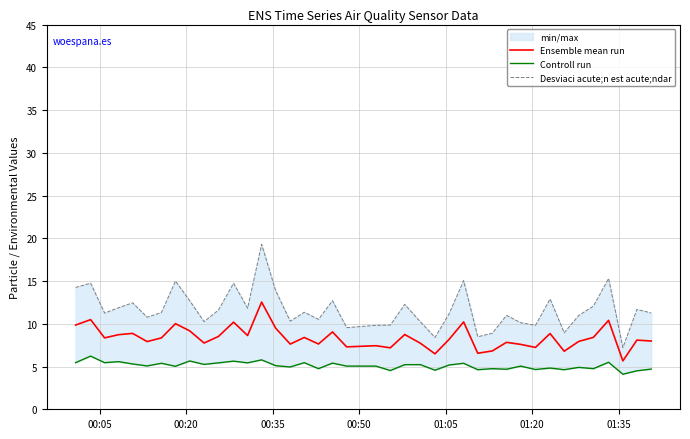

In Controll run, how many points are higher than both neighbors (excluding endpoints)?

14